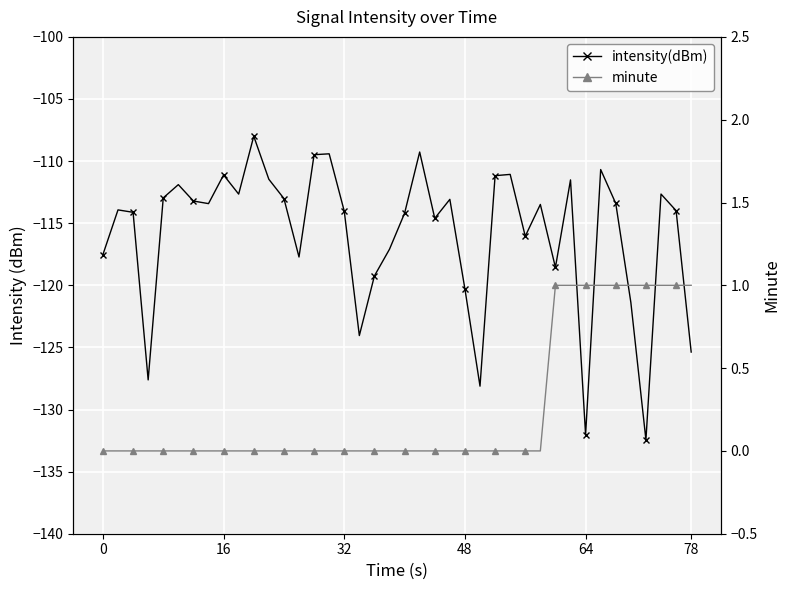

What is the highest value of the intensity(dBm) series?

-108.0